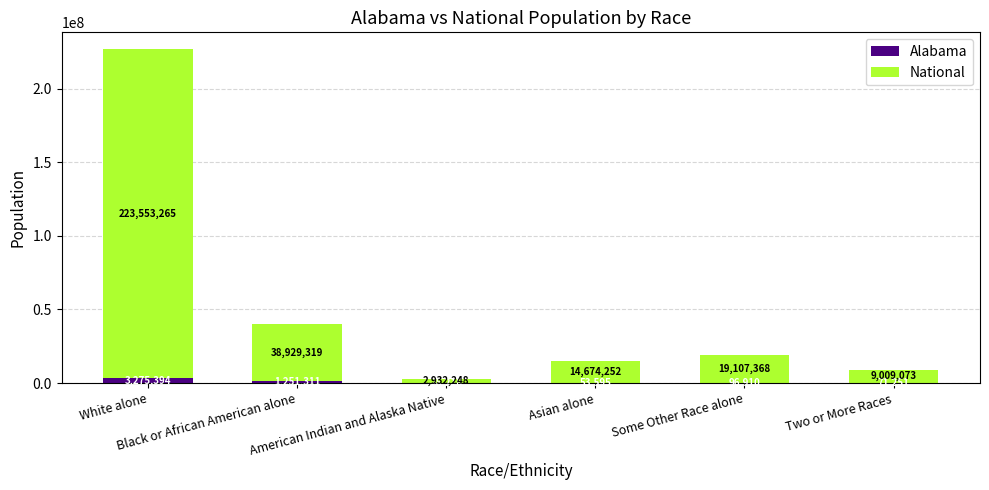

What is the highest value of the Alabama series?

3275394